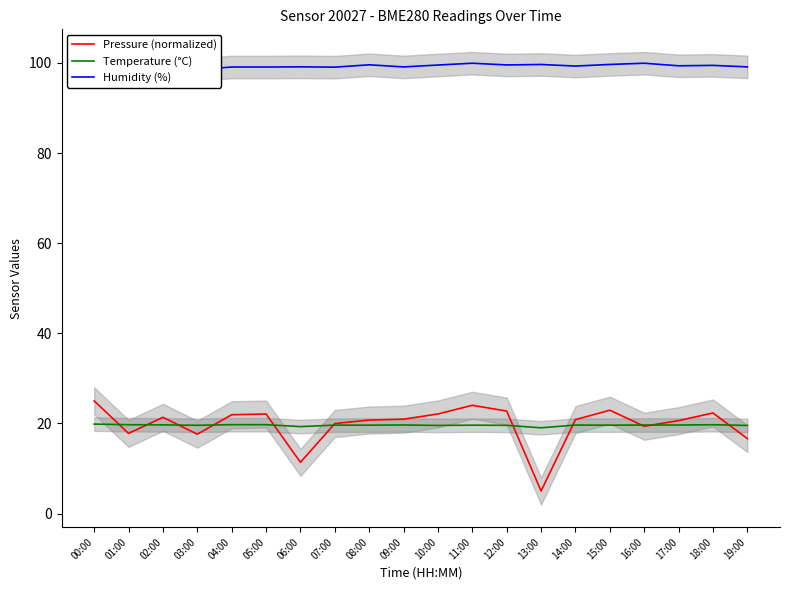

Which category has the lowest value in the Temperature (°C) series?

13:00